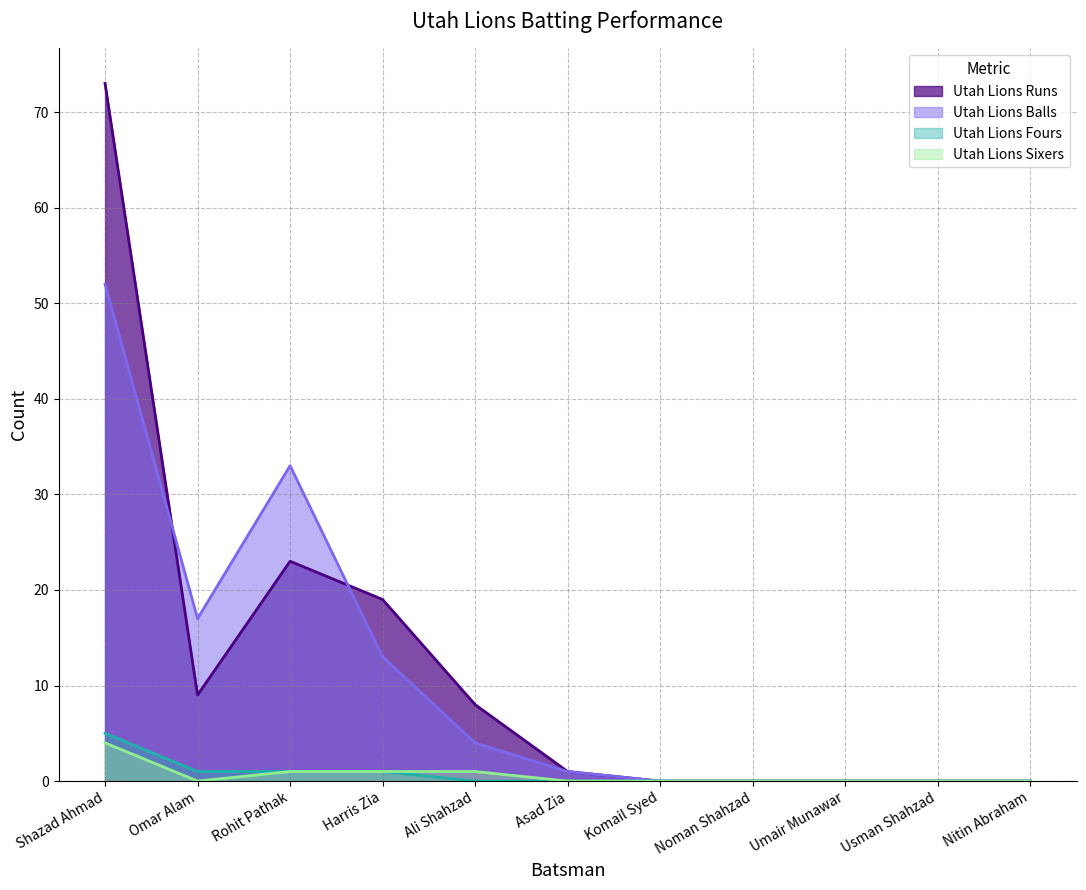

Reading right to left, list all the values displayed in this chart.

Utah Lions Runs: Nitin Abraham=0	Usman Shahzad=0	Umair Munawar=0	Noman Shahzad=0	Komail Syed=0	Asad Zia=1	Ali Shahzad=8	Harris Zia=19	Rohit Pathak=23	Omar Alam=9	Shazad Ahmad=73
Utah Lions Balls: Nitin Abraham=0	Usman Shahzad=0	Umair Munawar=0	Noman Shahzad=0	Komail Syed=0	Asad Zia=1	Ali Shahzad=4	Harris Zia=13	Rohit Pathak=33	Omar Alam=17	Shazad Ahmad=52
Utah Lions Fours: Nitin Abraham=0	Usman Shahzad=0	Umair Munawar=0	Noman Shahzad=0	Komail Syed=0	Asad Zia=0	Ali Shahzad=0	Harris Zia=1	Rohit Pathak=1	Omar Alam=1	Shazad Ahmad=5
Utah Lions Sixers: Nitin Abraham=0	Usman Shahzad=0	Umair Munawar=0	Noman Shahzad=0	Komail Syed=0	Asad Zia=0	Ali Shahzad=1	Harris Zia=1	Rohit Pathak=1	Omar Alam=0	Shazad Ahmad=4